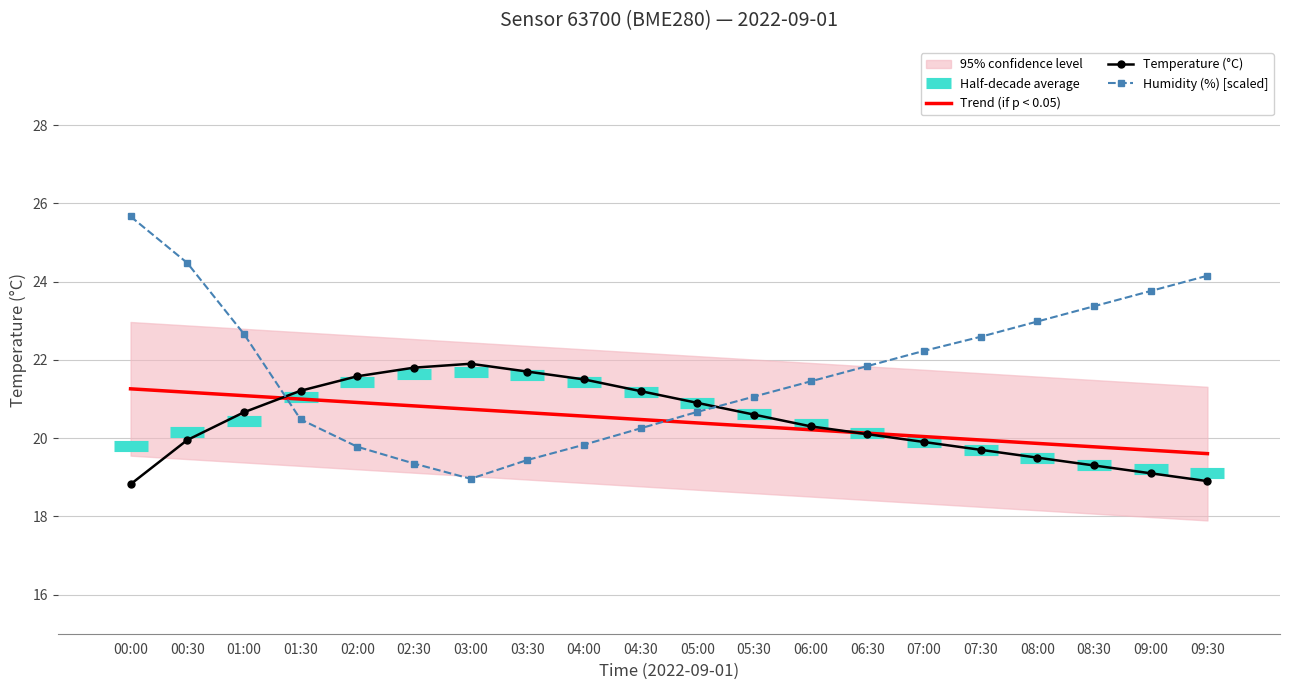

Rank the series by their average value, from highest to lowest.

humidity, temperature